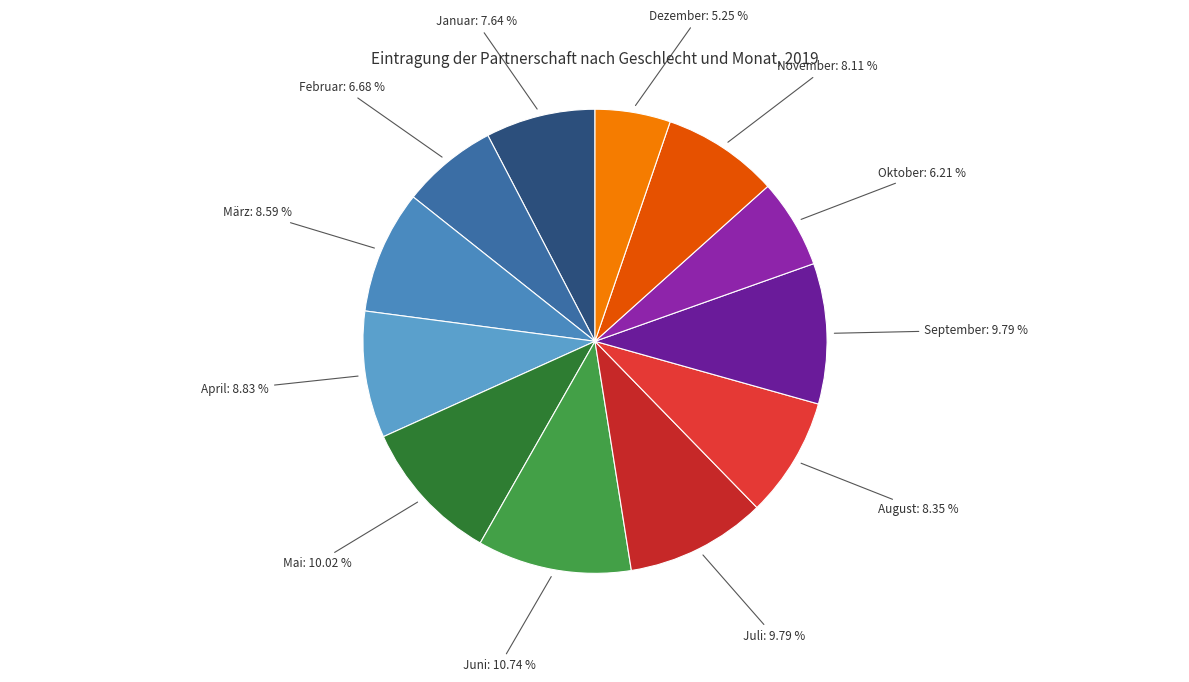

To the nearest percent, what is the difference between the largest and smallest slice percentages?

5%